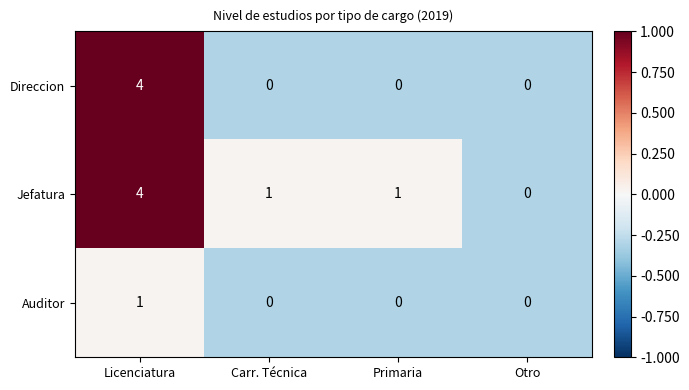

At which label does Jefatura first exceed 1?

Licenciatura